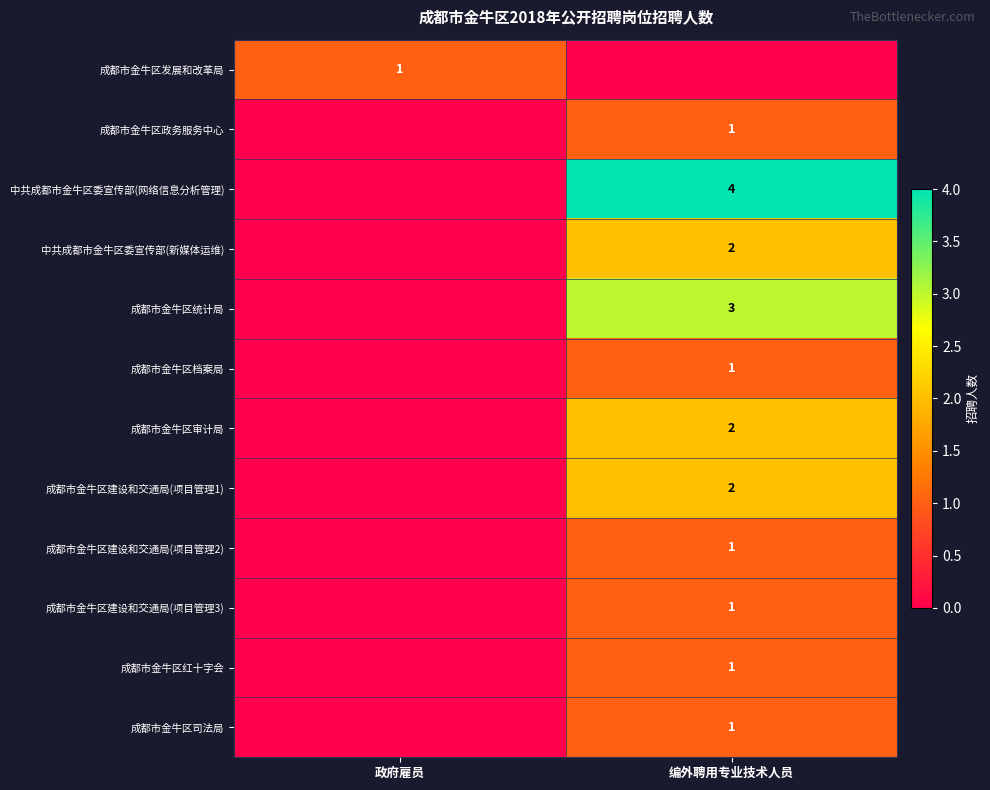

Is it true that 中共成都市金牛区委宣传部(新媒体运维) equals 2 at 编外聘用专业技术人员?

True